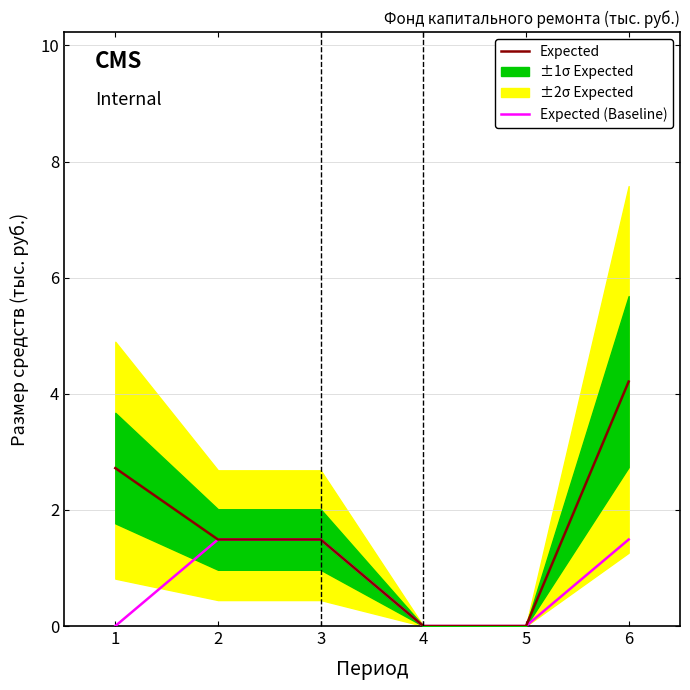

The Expected (Baseline) series shows 0.9 at 4. True or false?

False